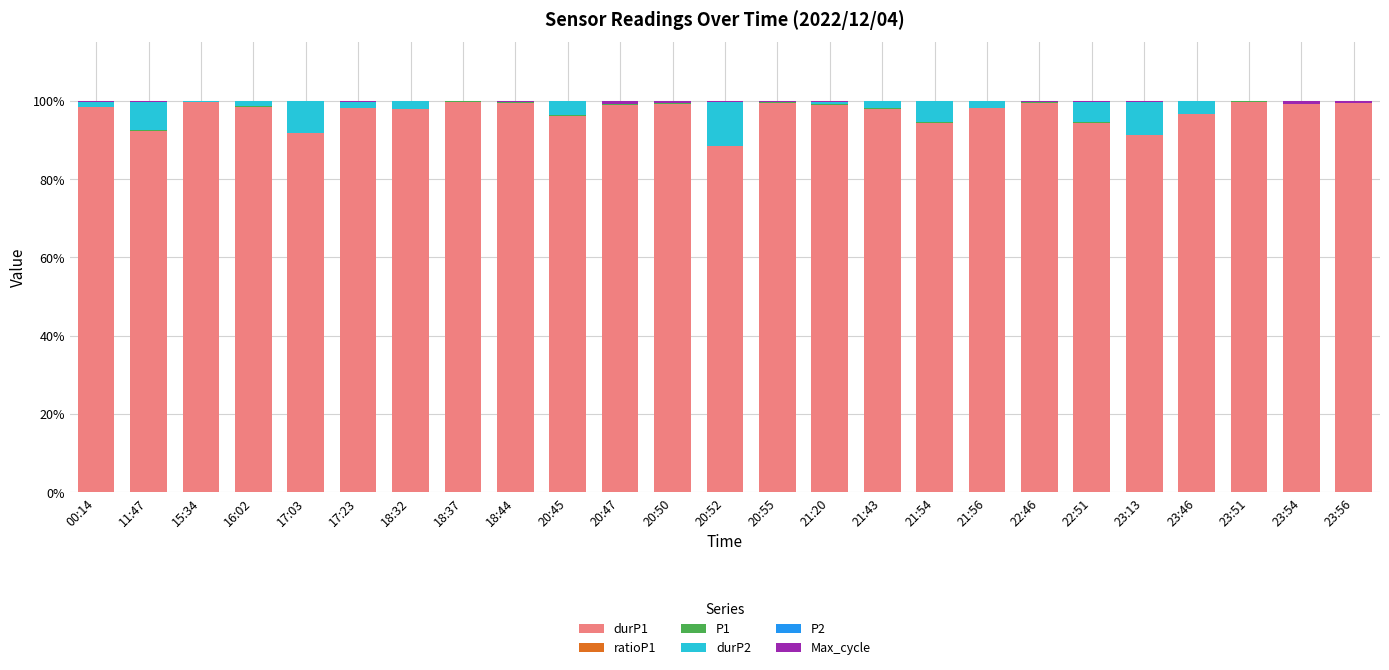

What position from the right is 23:13?

5